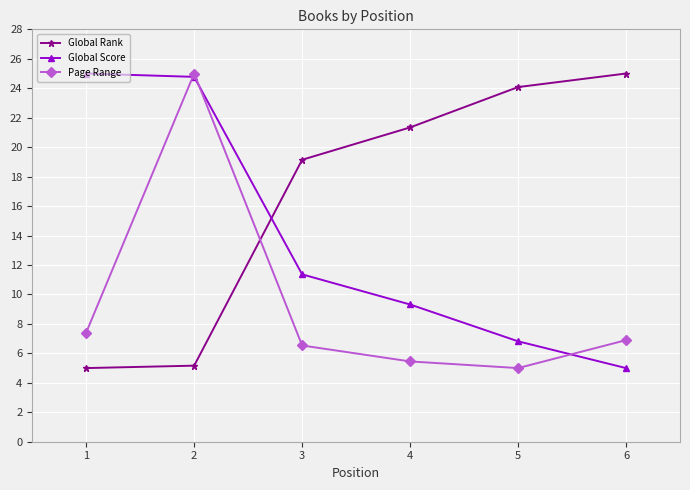

What is the difference between the highest and lowest values at 3?

12.6